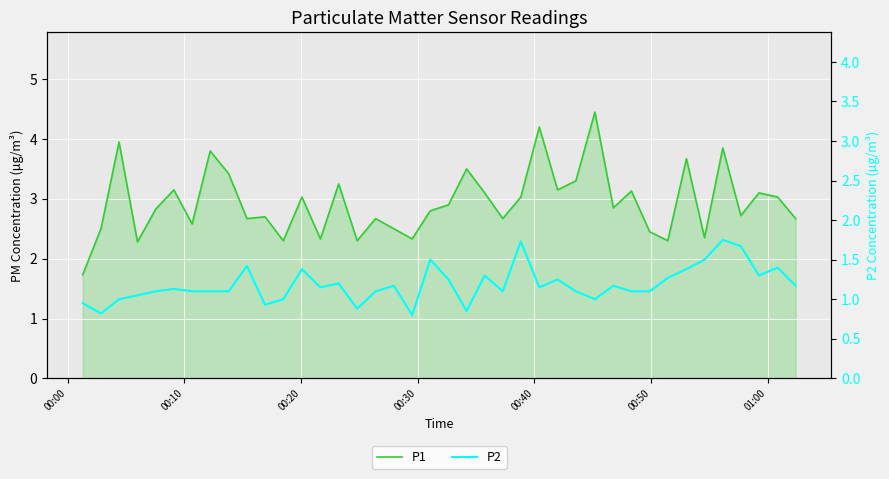

What is the difference between the maximum and second lowest values in the P2 series?

0.9